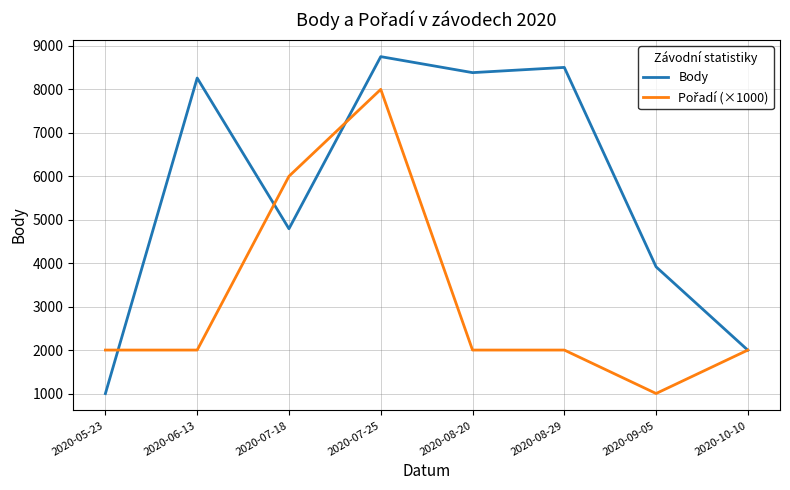

The value of Body at 2020-05-23 is 601. True or false?

False